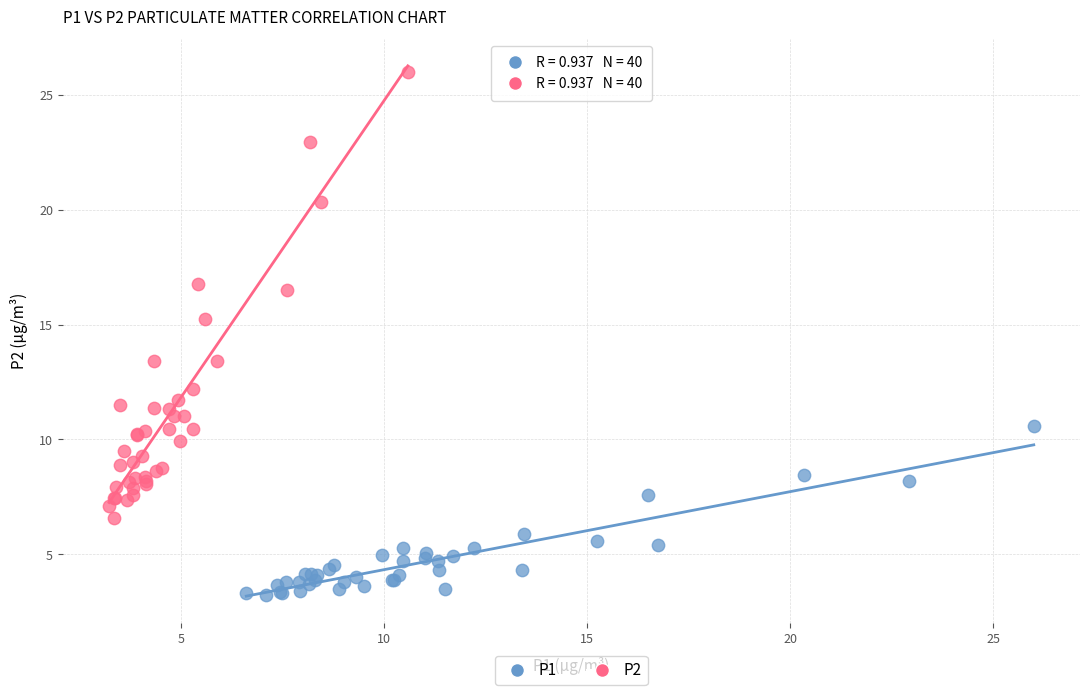

Which series contains the lowest Y value?

P1